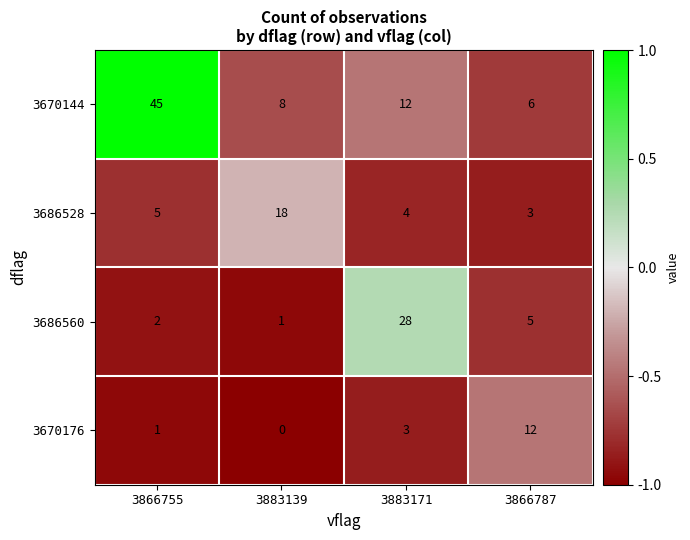

What is the difference between the second highest and minimum values in the 3670176 series?

3